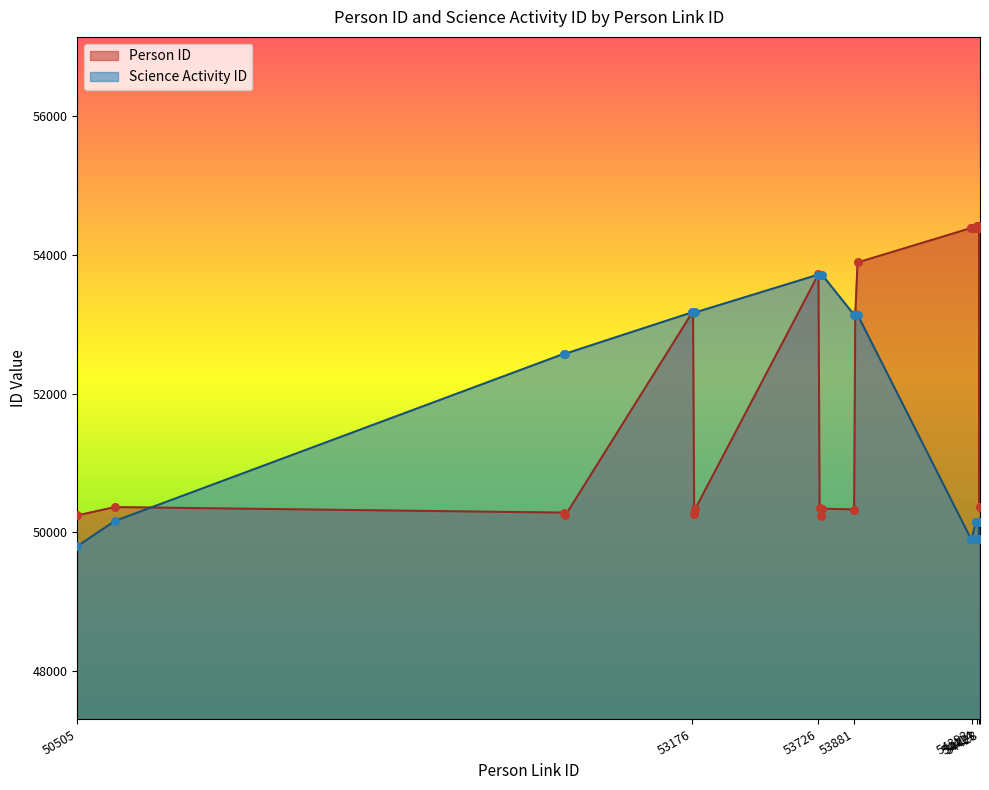

What are all the series names shown in the legend?

Person ID, Science Activity ID